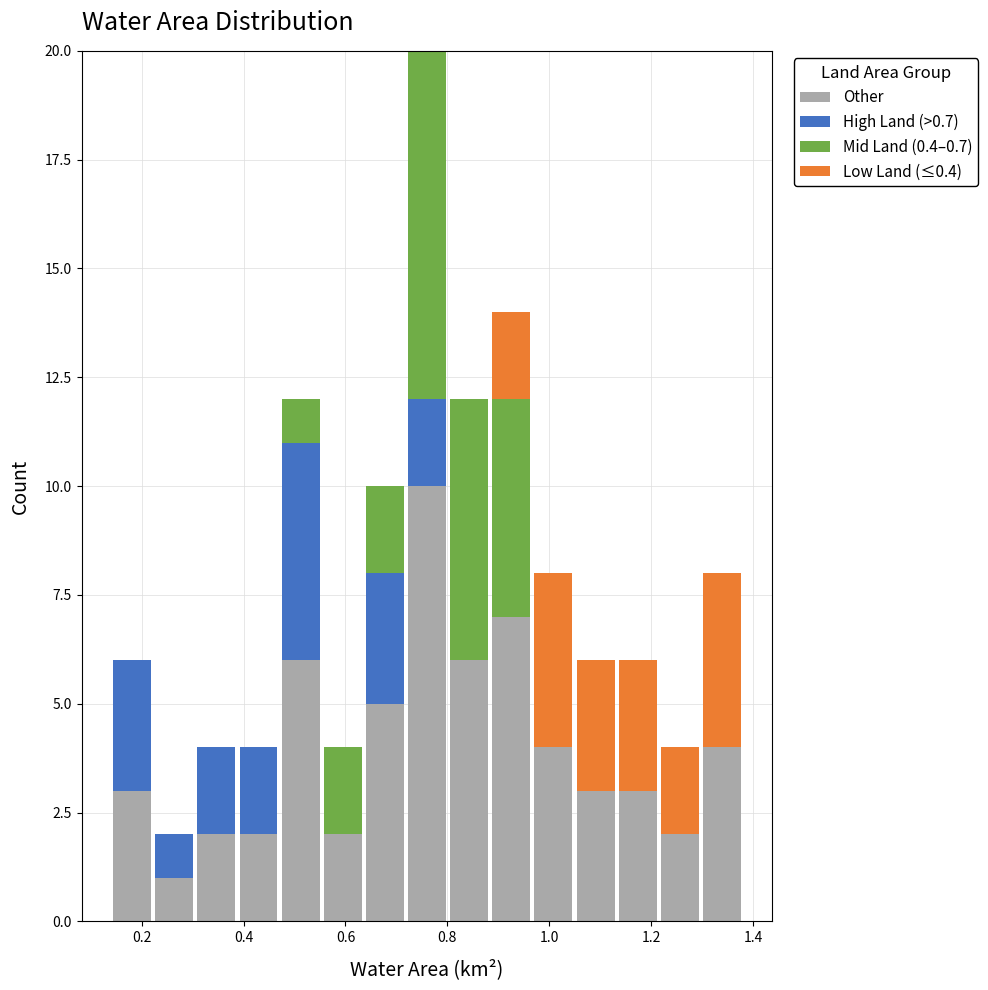

What is the total height of the stacked bar covering 1.04 to 1.14 on the x-axis? Neither the bar edges nor the heights are printed on the chart, so give them approximately, as read against the axes.

6